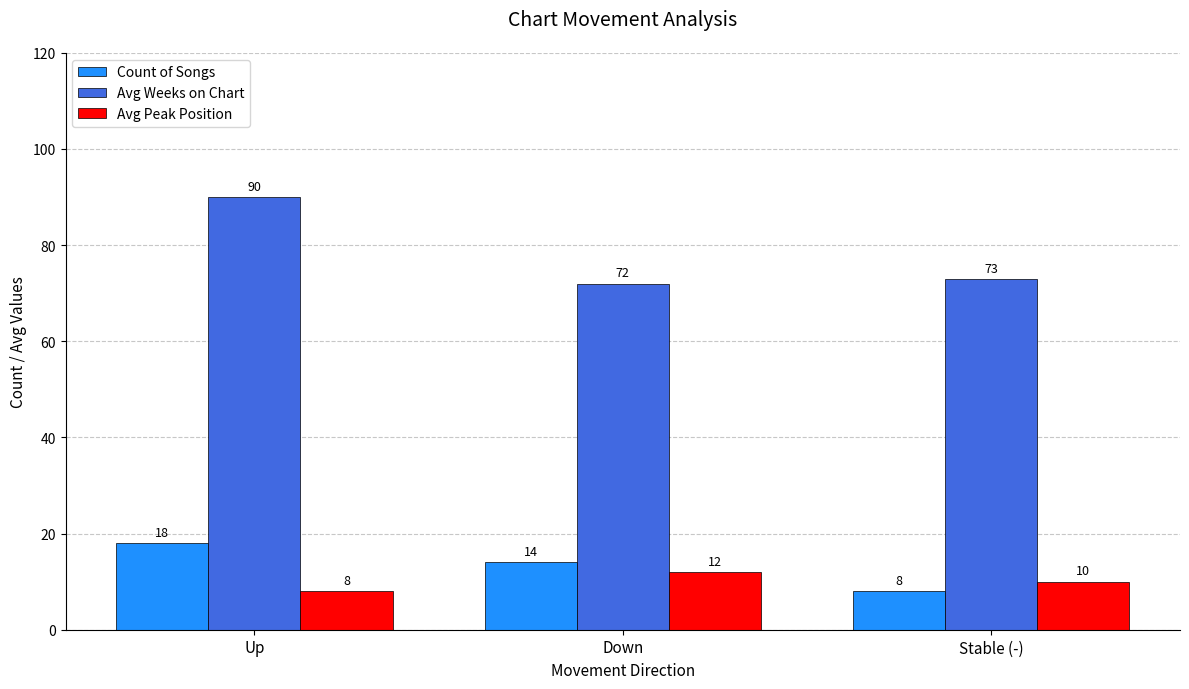

Rank the series at Down from highest to lowest value.

Avg Weeks on Chart, Count of Songs, Avg Peak Position